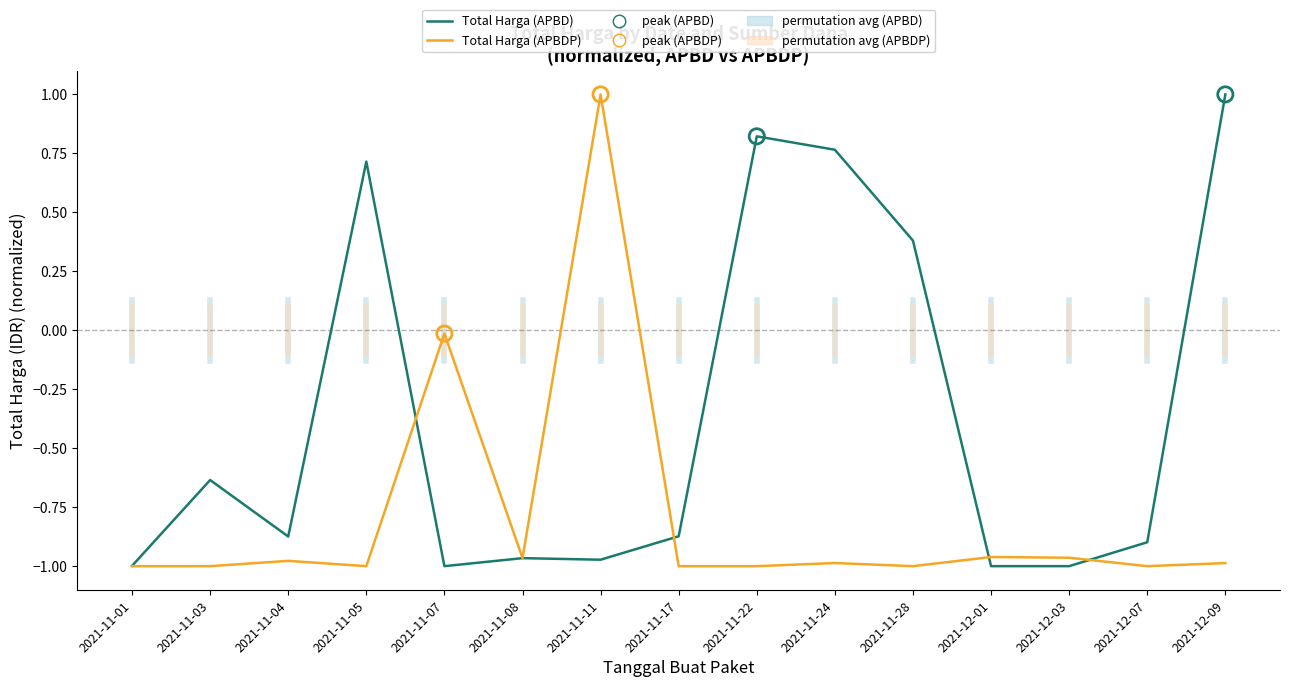

Which series has the largest total across all categories?

Total Harga (APBD)